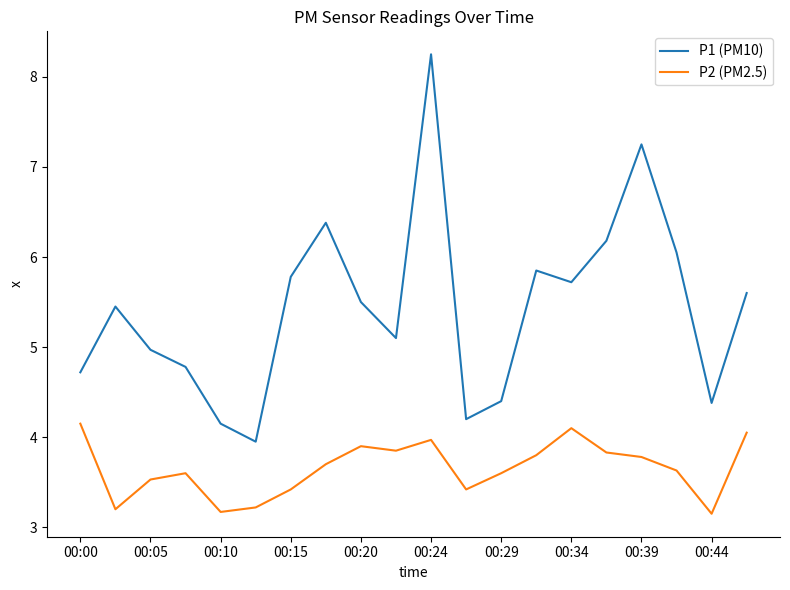

List the series in order of their peak value, highest first.

P1 (PM10), P2 (PM2.5)